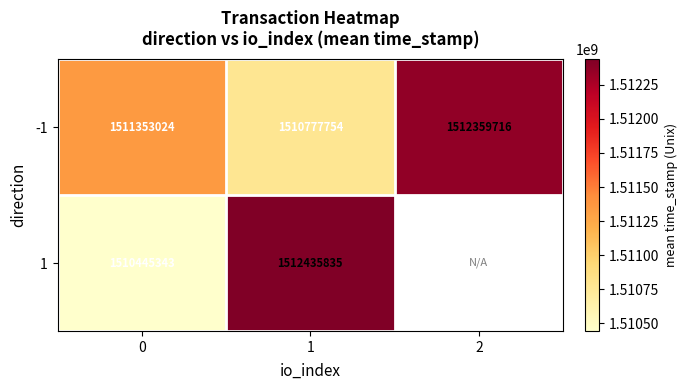

How many categories are shown in the chart?

3